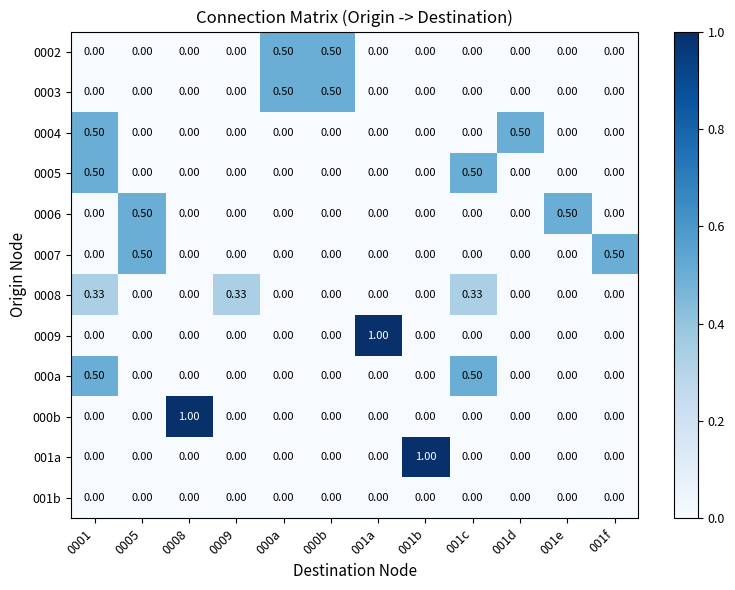

How many series are shown in this chart?

12